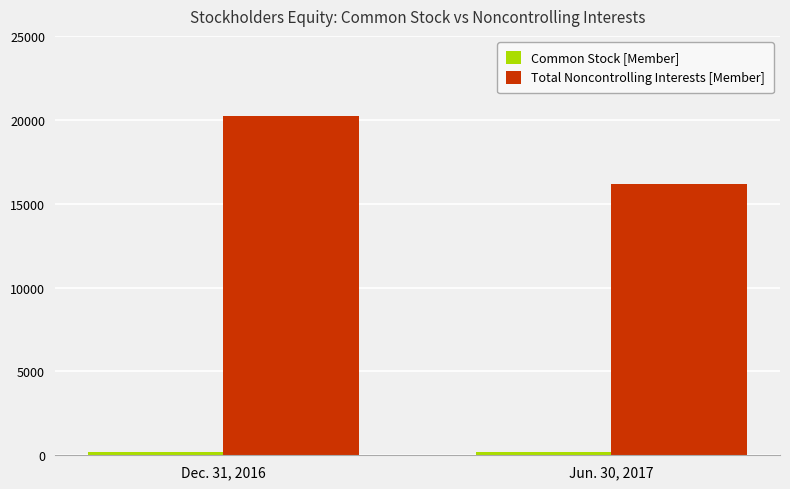

Which series changed the most between Dec. 31, 2016 and Jun. 30, 2017?

Total Noncontrolling Interests [Member]